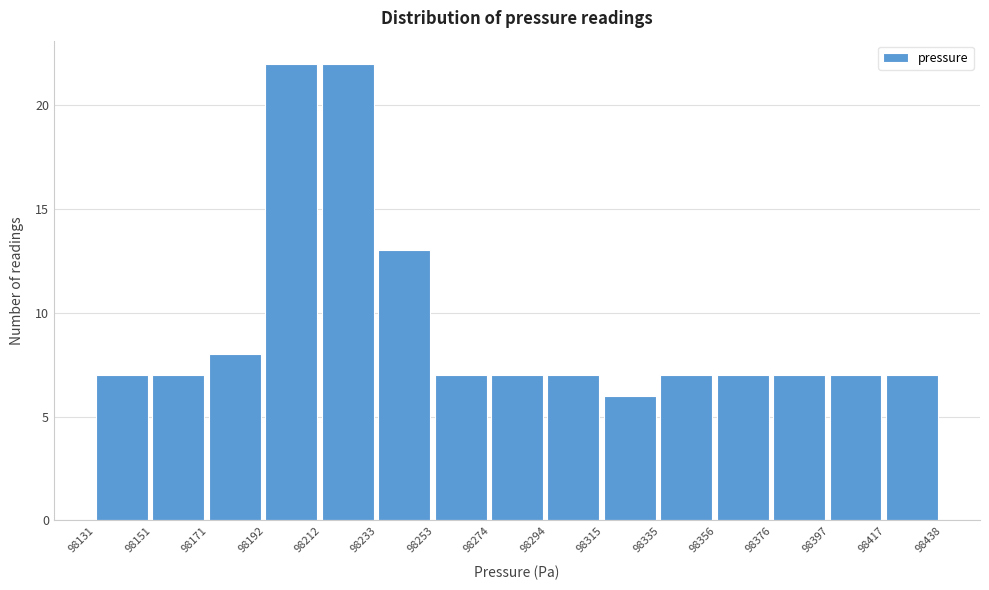

Reading left to right, transcribe this chart: for each bar, give the range it covers on the x-axis and its height. The values are not printed on the chart, so give them approximately, as read against the axis.

98131 to 98151: 7
98151 to 98171: 7
98171 to 98192: 8
98192 to 98212: 22
98212 to 98233: 22
98233 to 98253: 13
98253 to 98274: 7
98274 to 98294: 7
98294 to 98315: 7
98315 to 98335: 6
98335 to 98356: 7
98356 to 98376: 7
98376 to 98397: 7
98397 to 98417: 7
98417 to 98438: 7